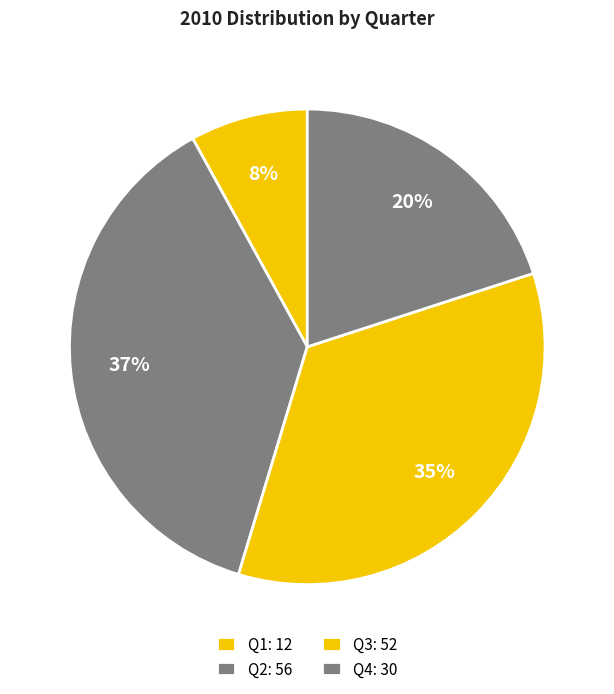

How many segments does this pie chart have?

4